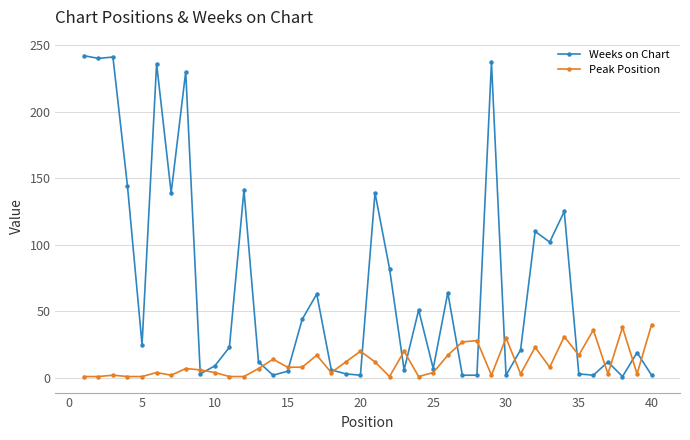

True or false: Weeks on Chart has more than 1 points higher than both neighbors.

True